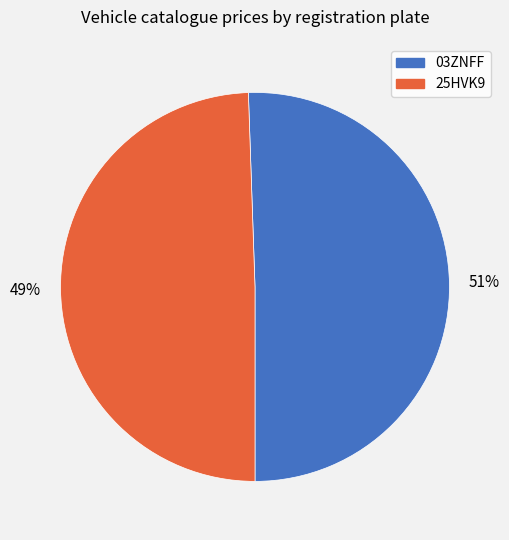

Which category has the biggest portion of the pie?

03ZNFF